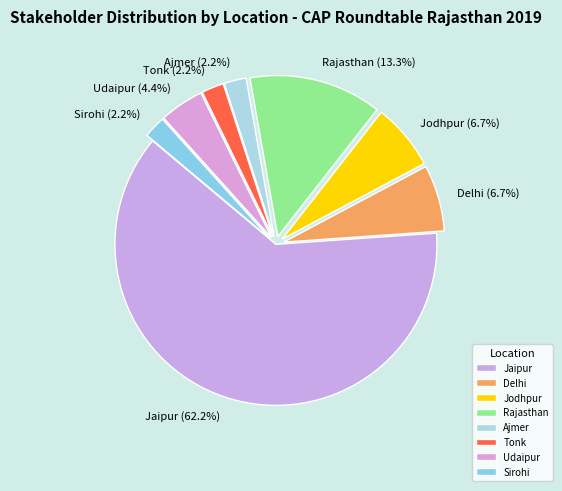

Which category has the biggest portion of the pie?

Jaipur